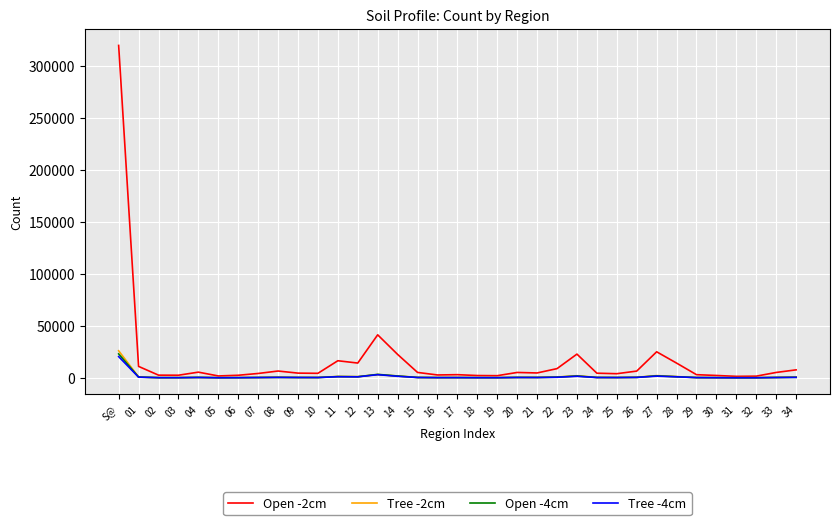

What is the maximum value shown in the chart?

319347